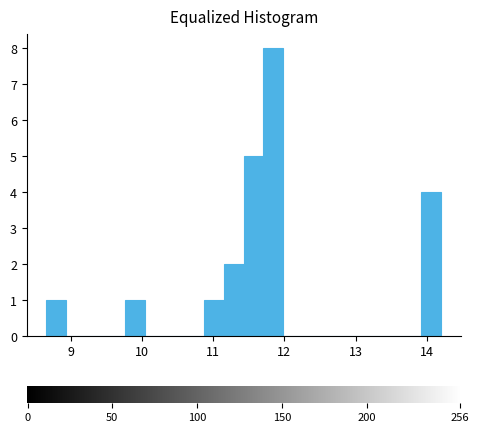

Around what value on the x-axis is the tallest bar? Give the approximate position of its centre, as read against the axis.

11.8